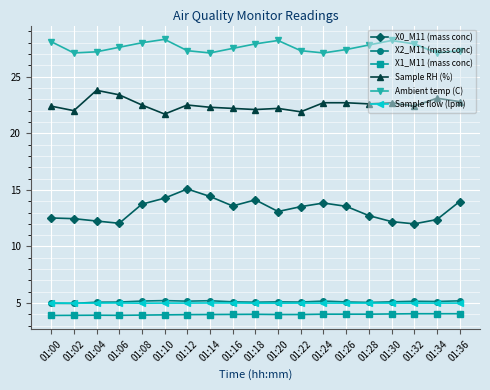

True or false: Ambient temp (C) and X1_M11 (mass conc) intersect in this chart.

False